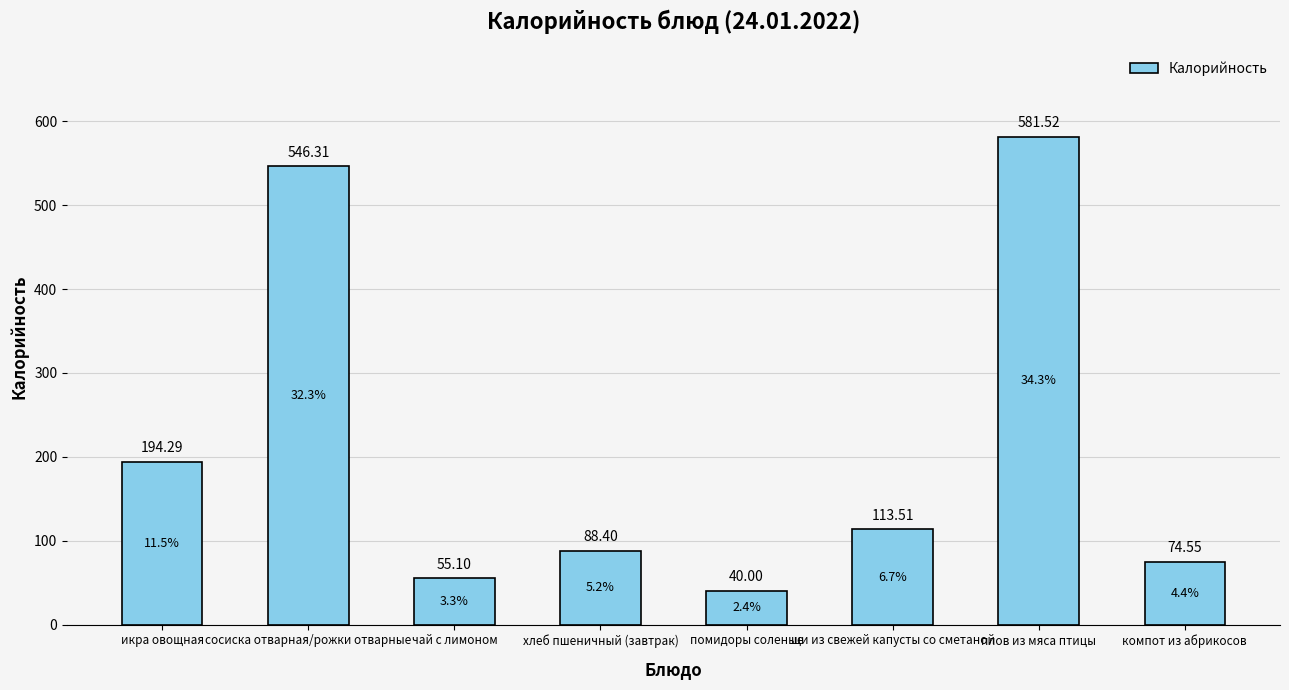

What is the value of the 3rd bar from the left?

55.1